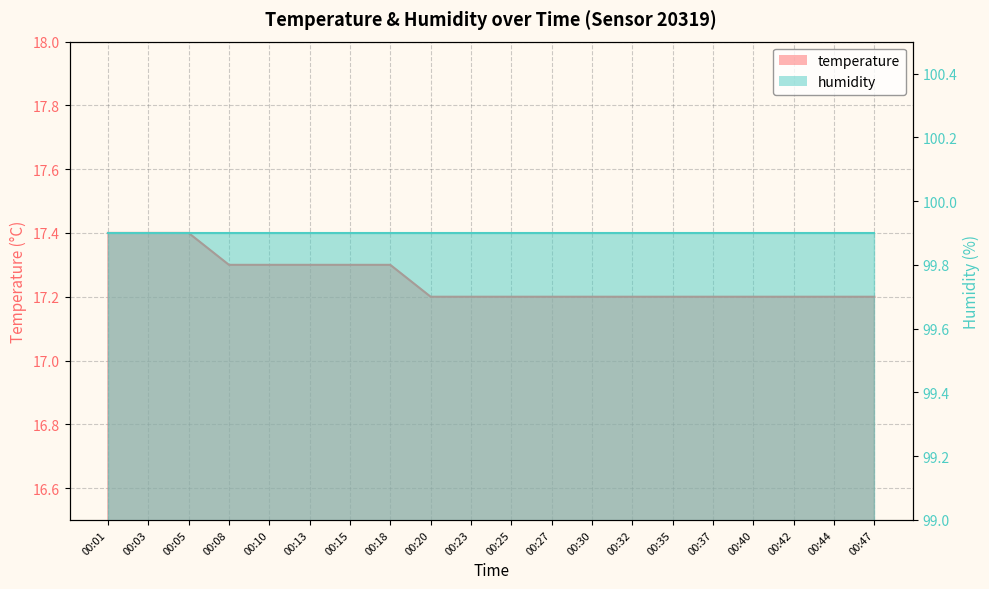

How many categories are shown in the chart?

20